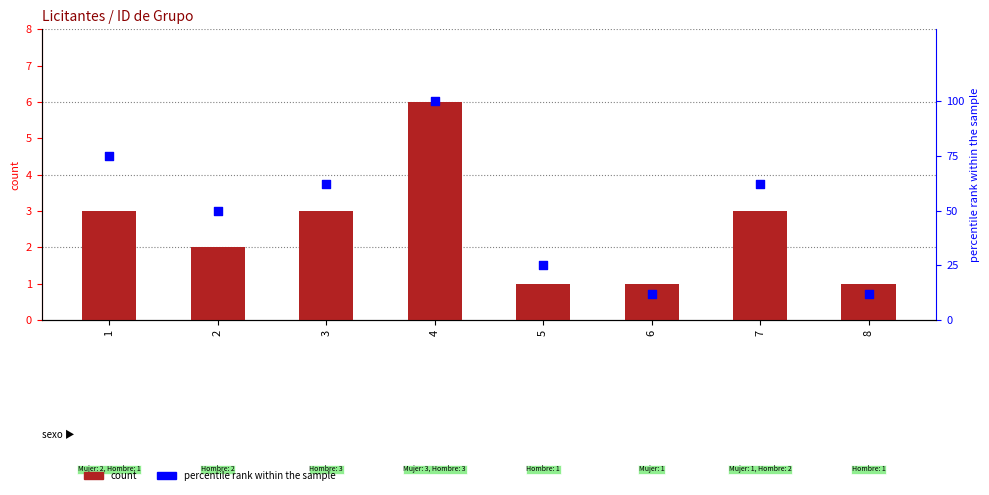

What is the total value across all series at 4?

106